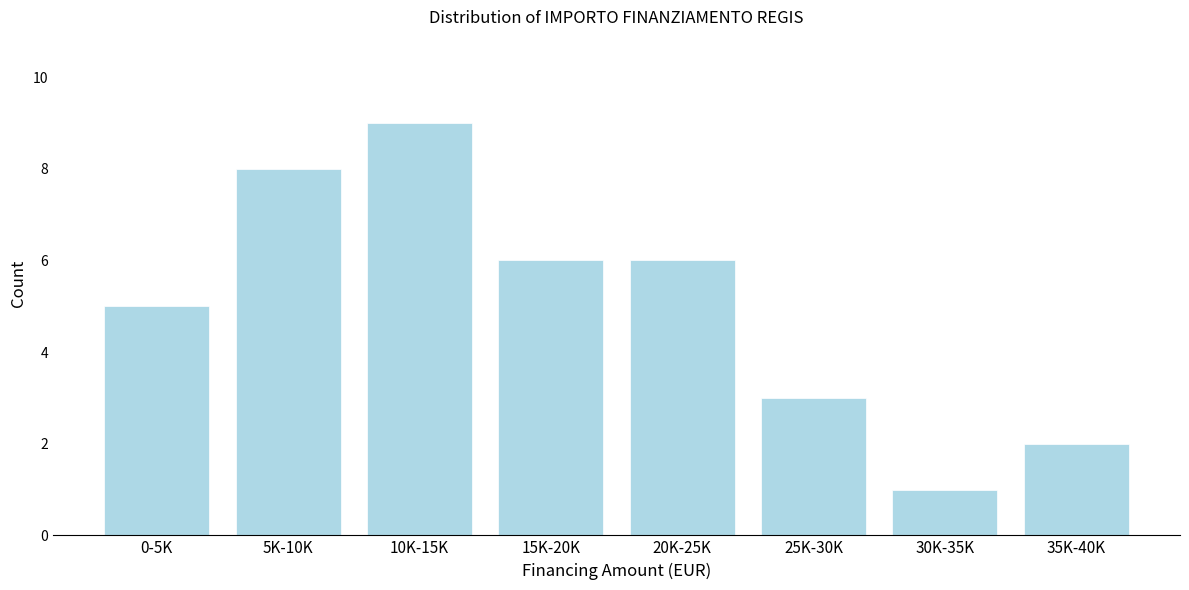

Reading left to right, transcribe all the data shown in this chart.

5	8	9	6	6	3	1	2